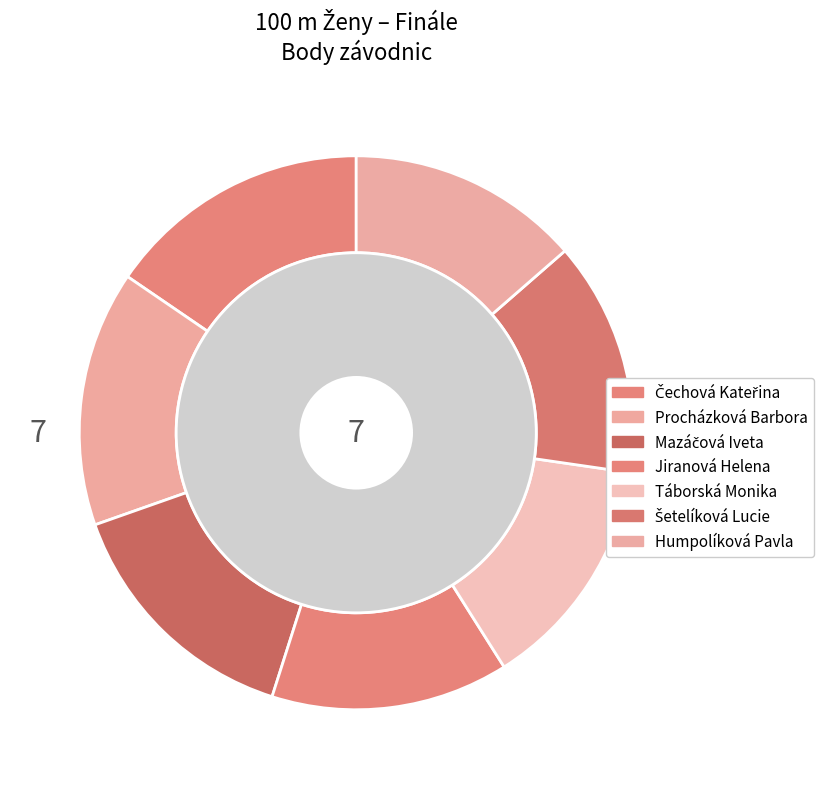

Does any single category account for the majority?

No